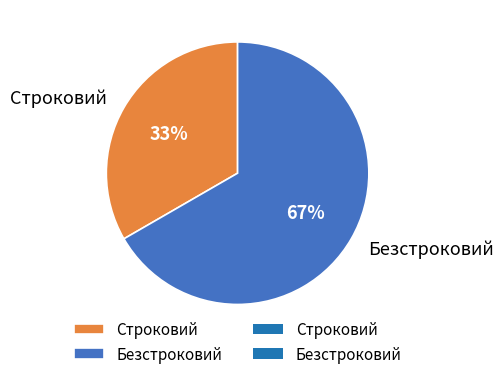

To the nearest percent, what is the average slice percentage?

50%